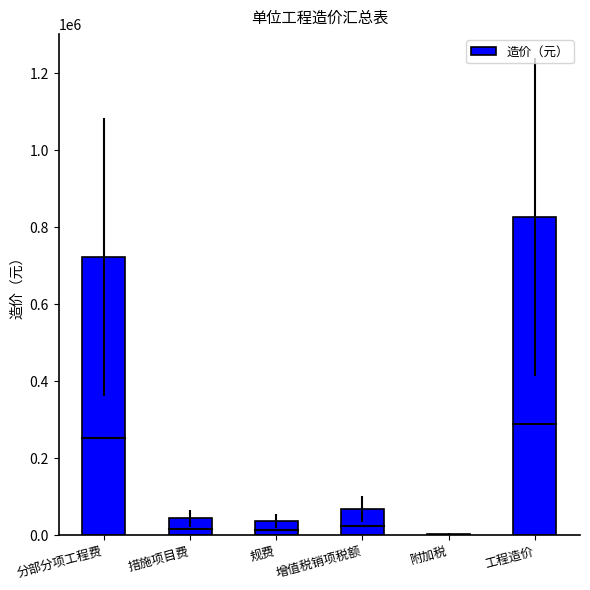

Count the number of categories in the chart.

6